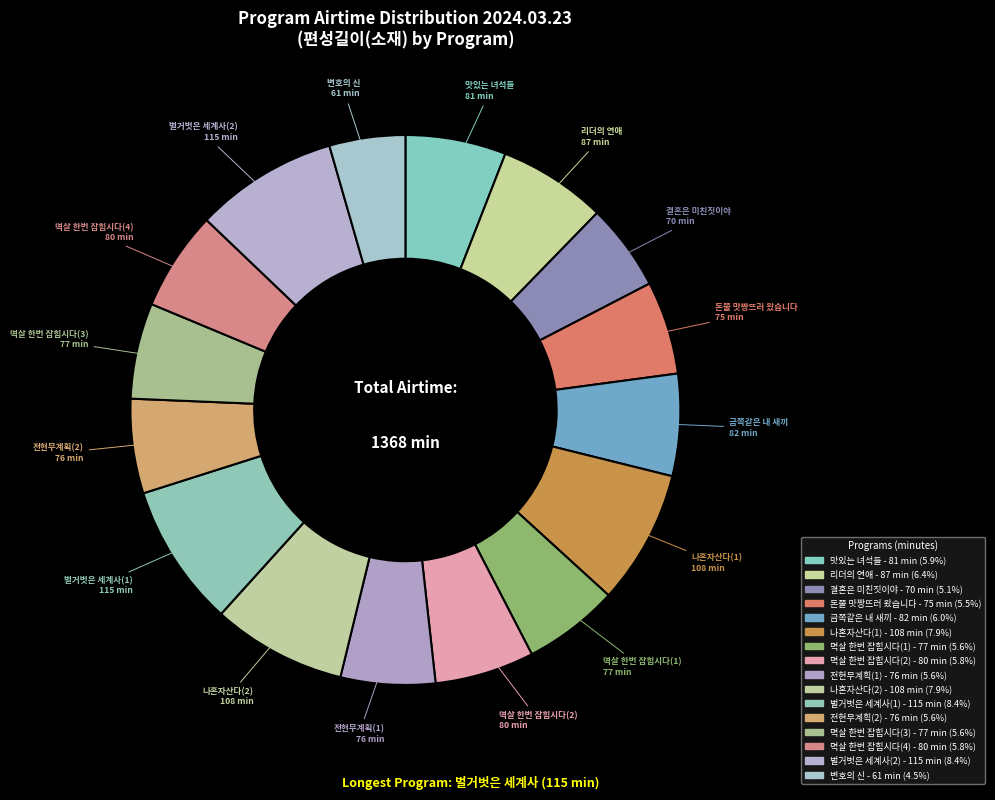

Approximately how many times larger is the value at 결혼은 미친짓이야 compared to 나혼자산다(1)?

0.6